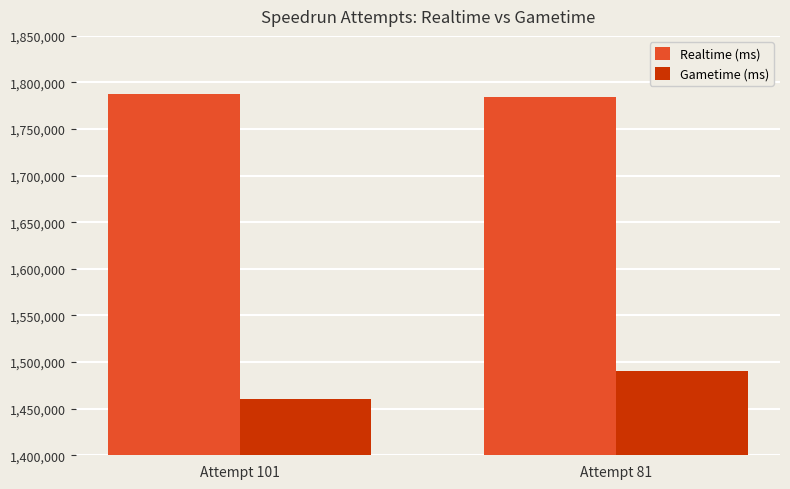

The value of Realtime (ms) at Attempt 81 is 1783981. True or false?

True